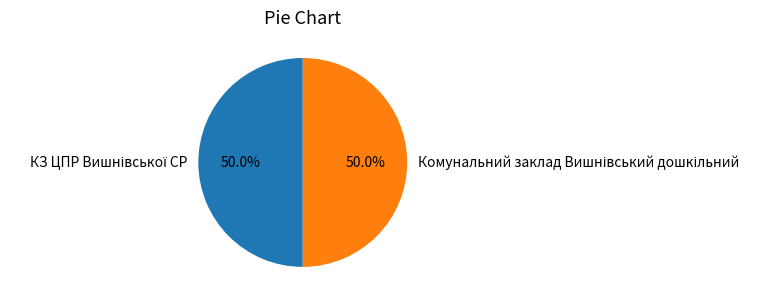

Which has a higher value, Комунальний заклад Вишнівський дошкільний or КЗ ЦПР Вишнівської СР?

КЗ ЦПР Вишнівської СР